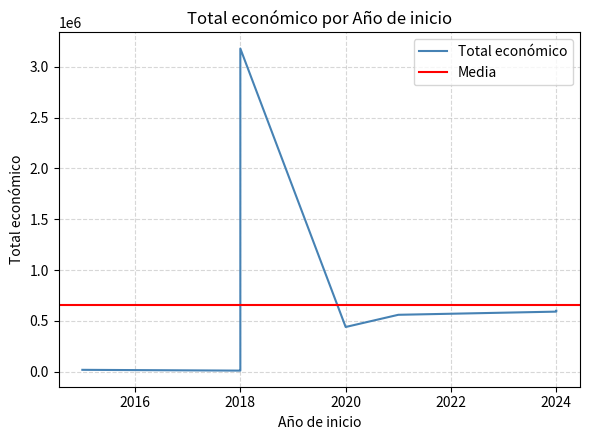

How many lines are shown in the chart?

1